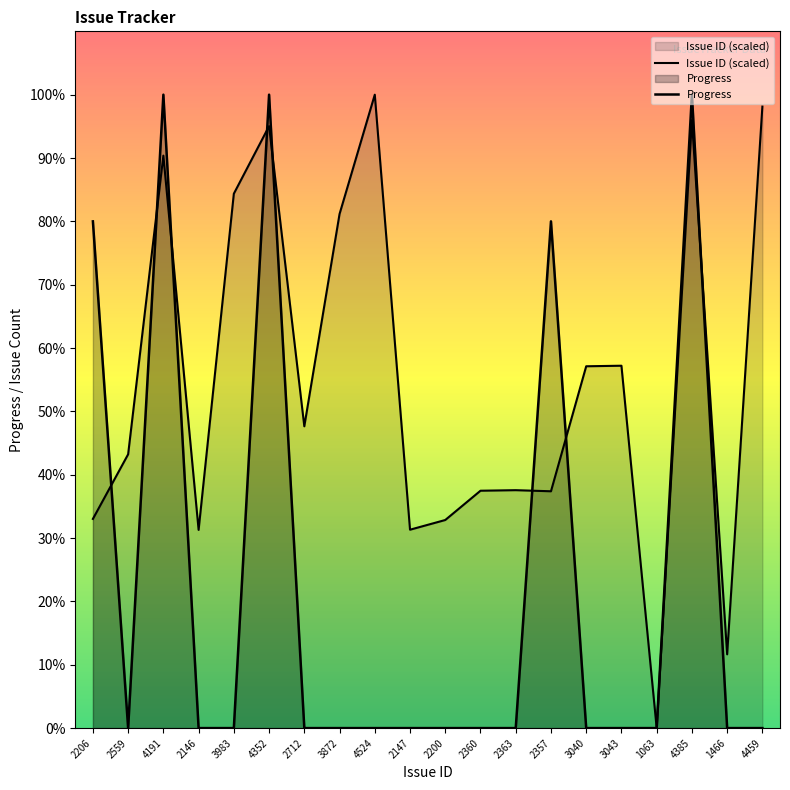

At which category is the sum across all series the highest?

4385